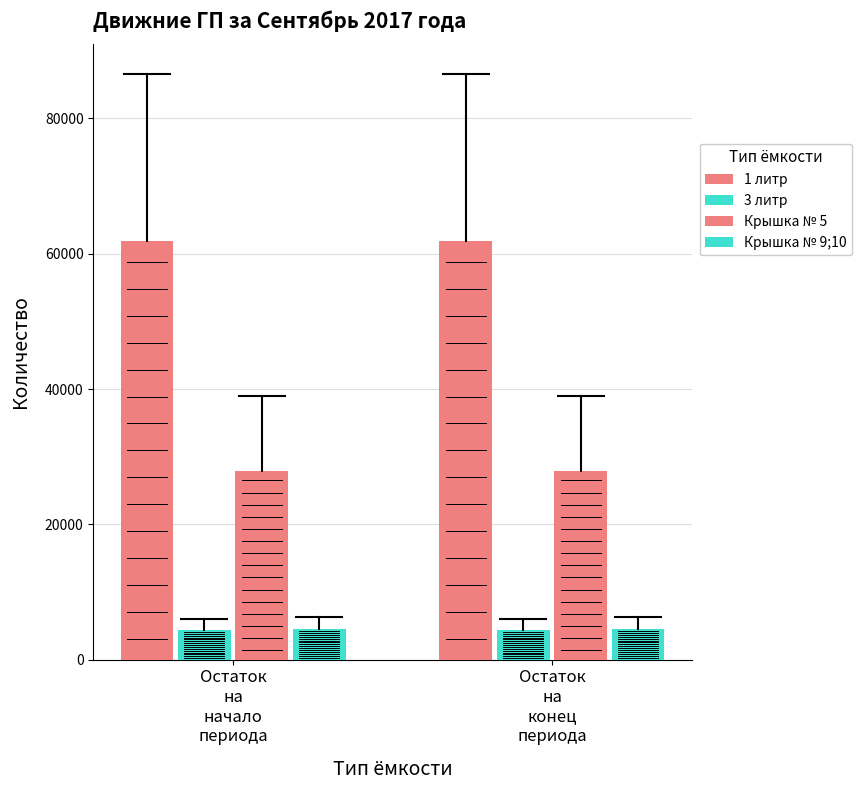

How many bars are there in each group?

4